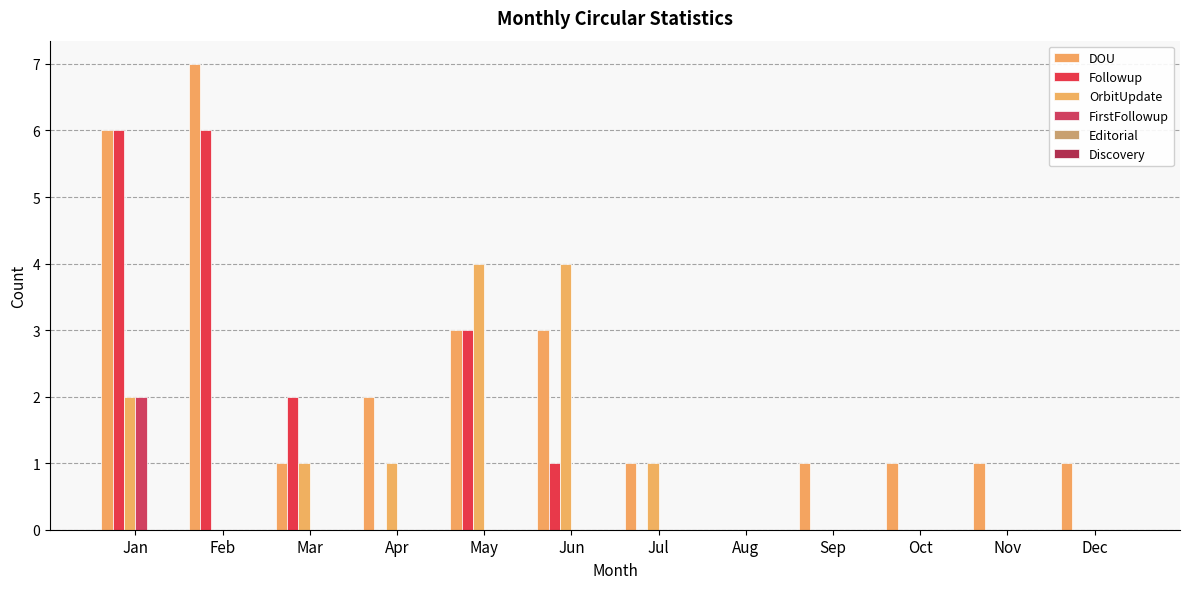

What is the total value across all series at Jun?

8